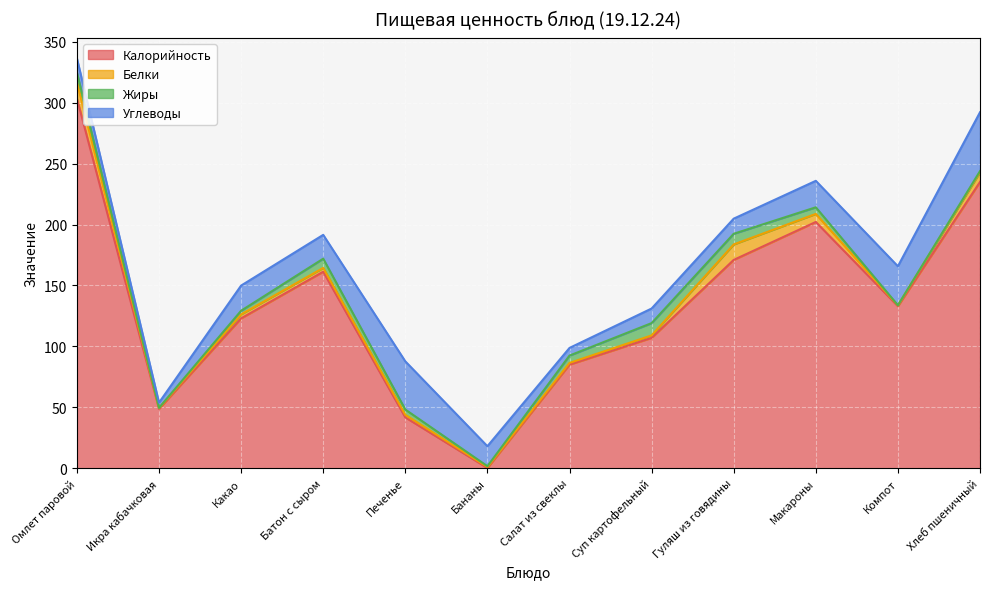

What is the value of the Белки point at the 3rd from the left?

3.3